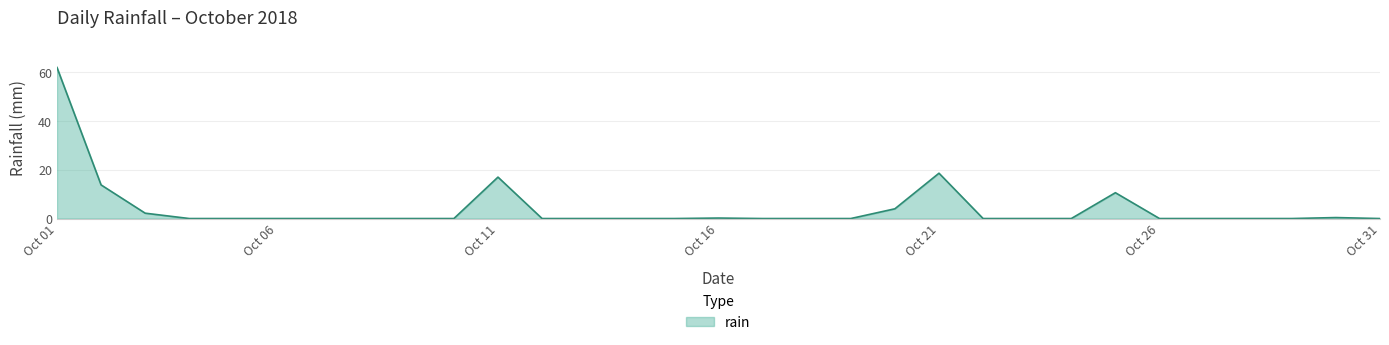

What is the maximum value shown in the chart?

62.0